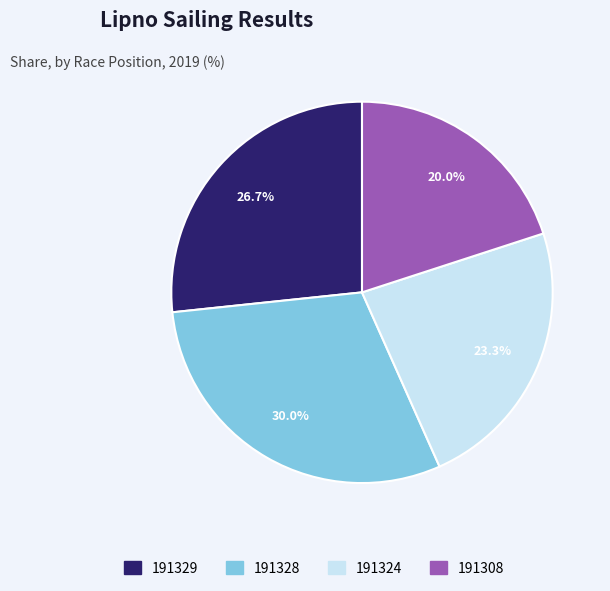

True or false: 191328 accounts for 30% of the total.

True